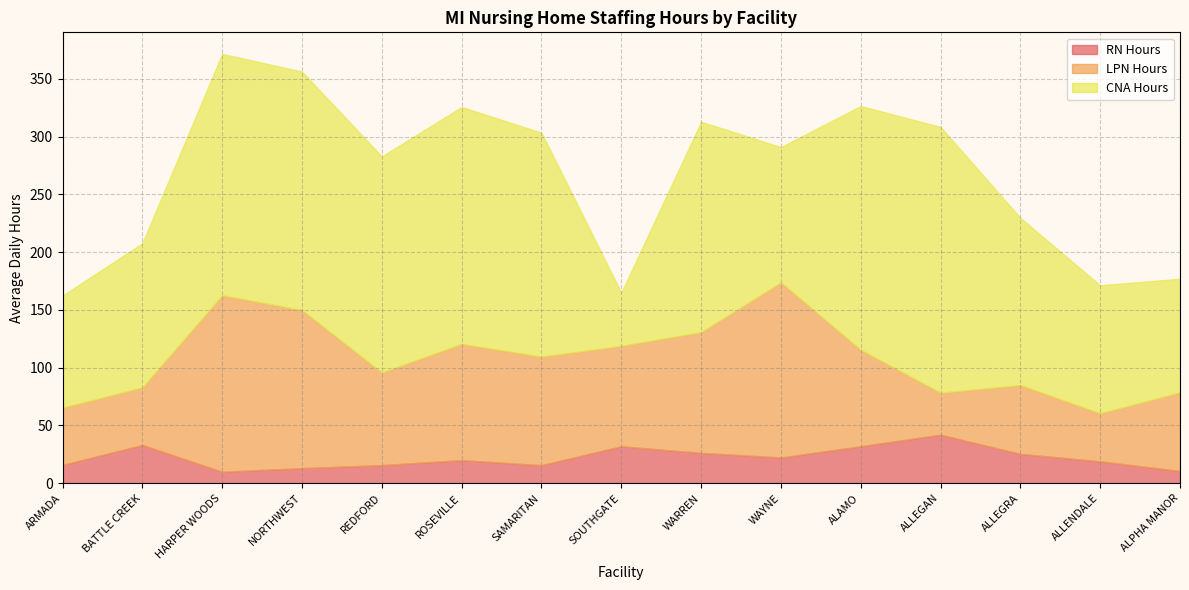

What is the sum of all LPN Hours values?

1295.8